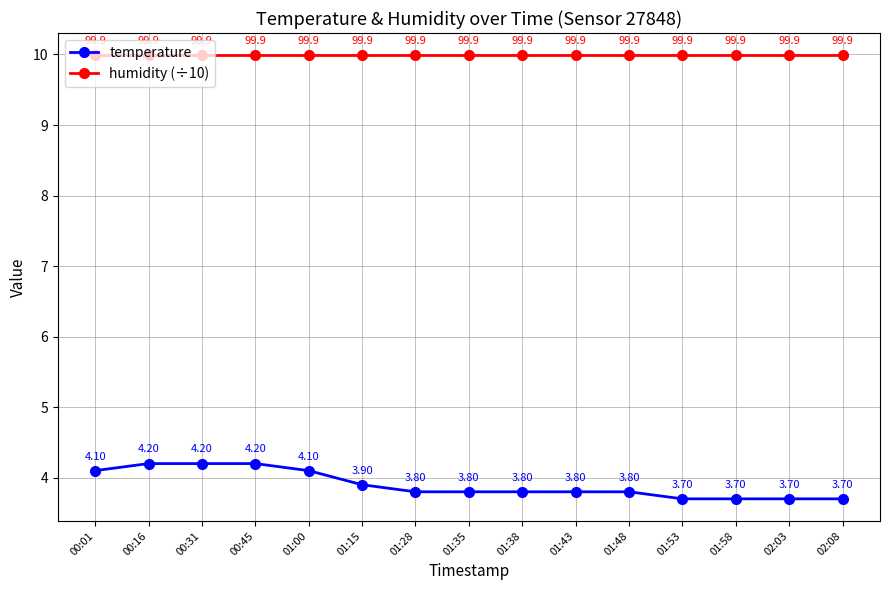

True or false: humidity (÷10) has a value of 13.2 at 01:35.

False